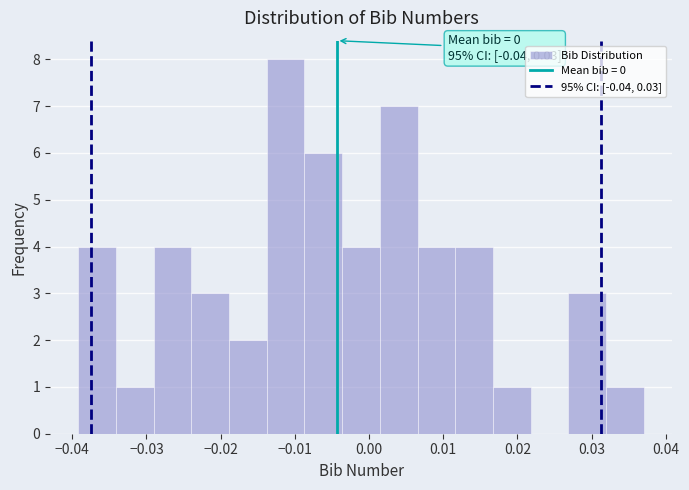

Which range on the x-axis has the tallest bar?

-0.014 to -0.009